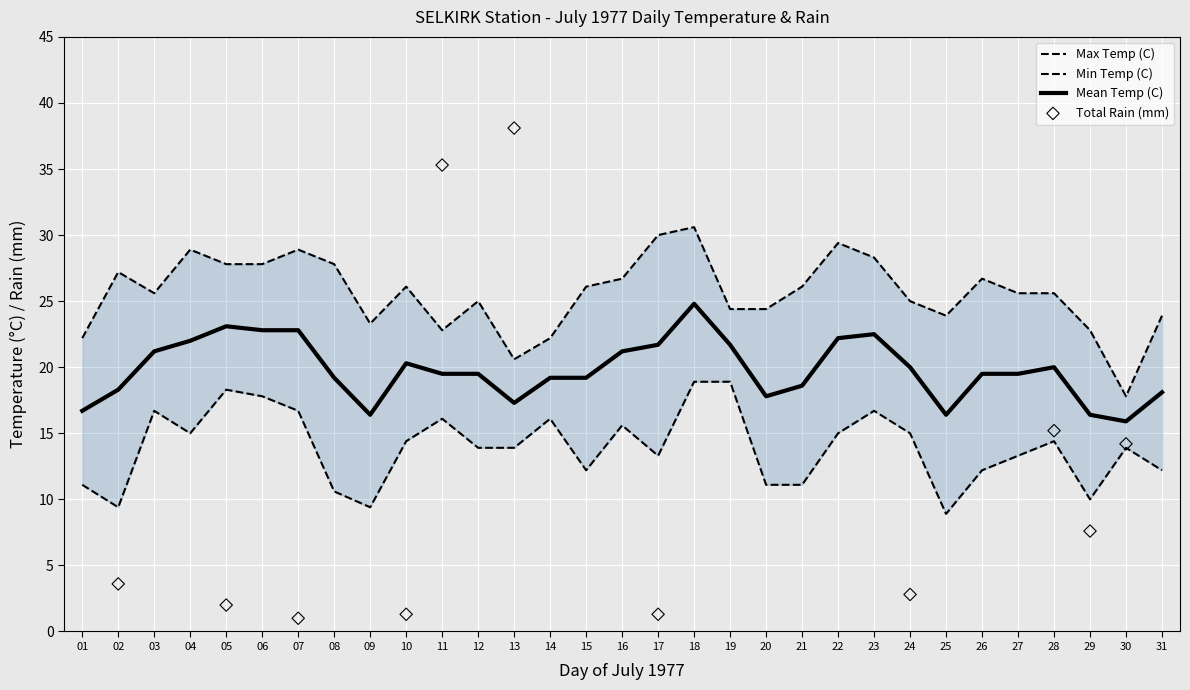

True or false: Mean Temp (C) has a value of 36.4 at 06.

False